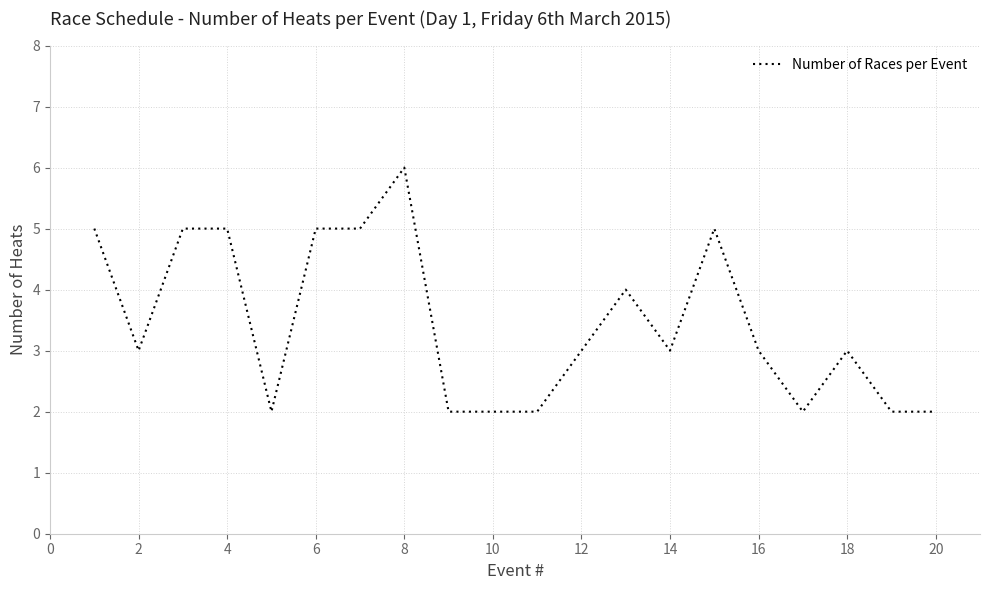

What is the greatest value displayed?

6